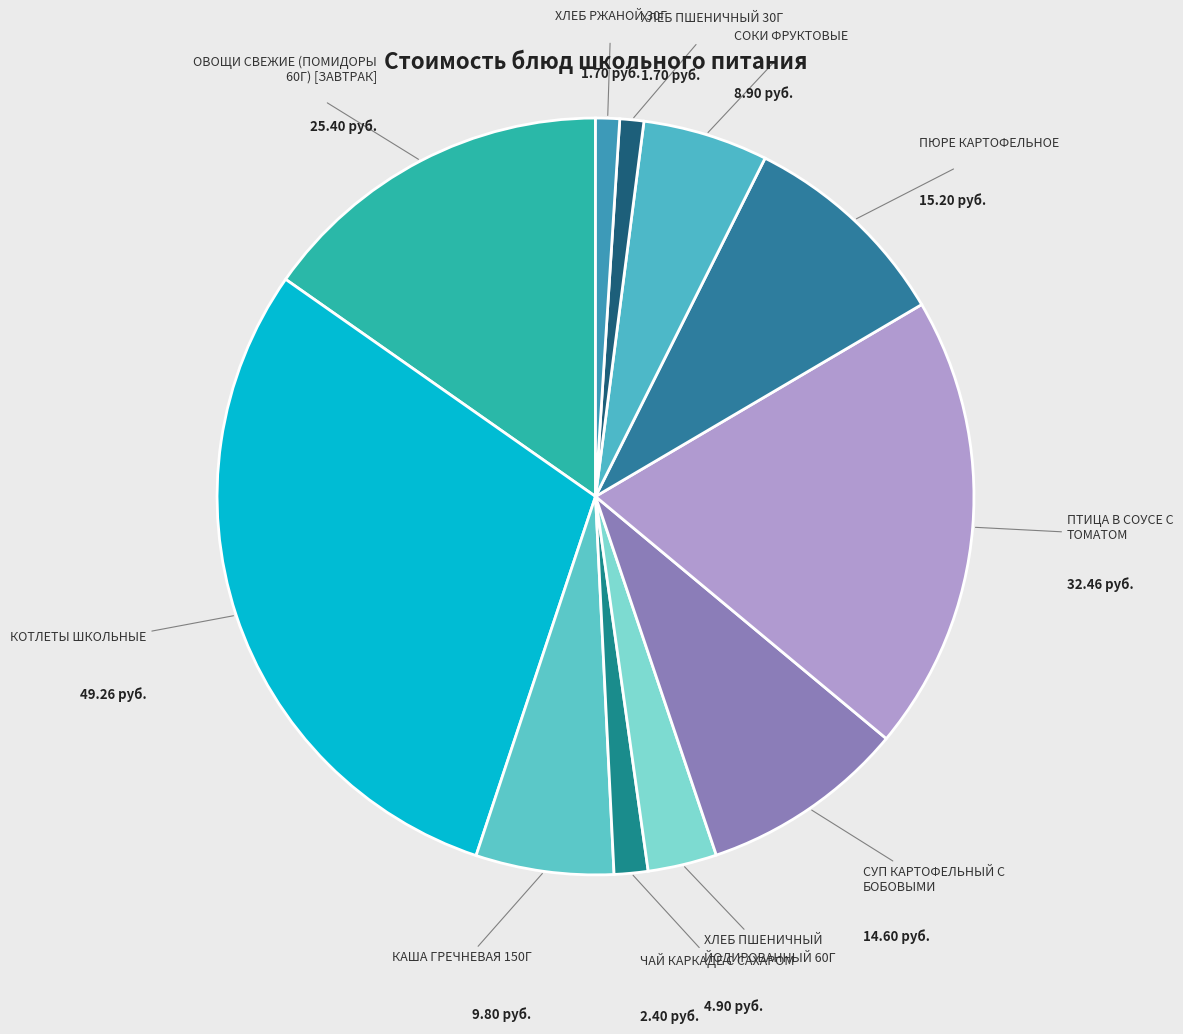

How many segments does this pie chart have?

11